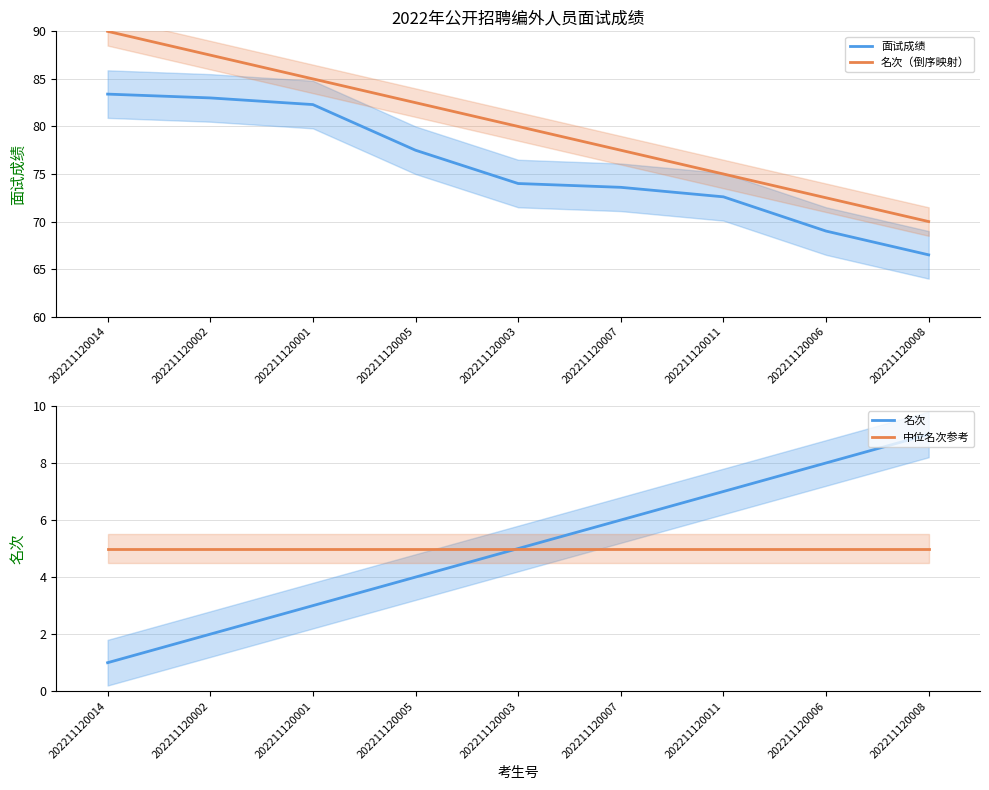

Is this an area chart (filled region under the line)?

No